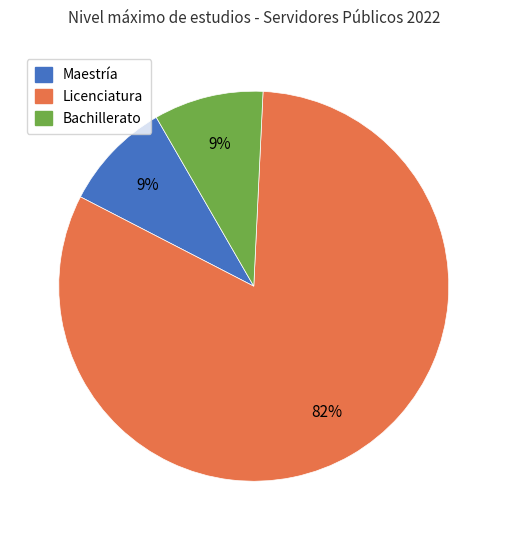

Which slice is the largest?

Licenciatura